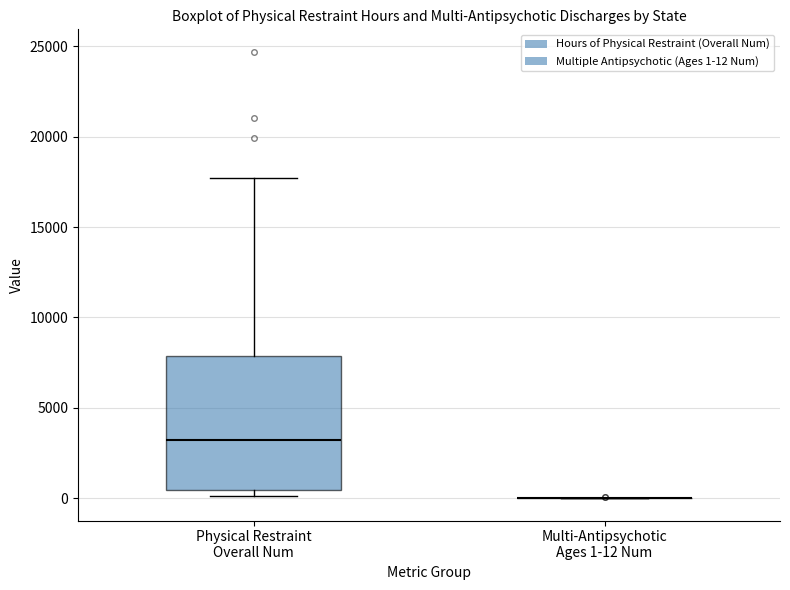

Comparing the boxes themselves (not the whiskers), which one is the tallest?

Physical Restraint Overall Num